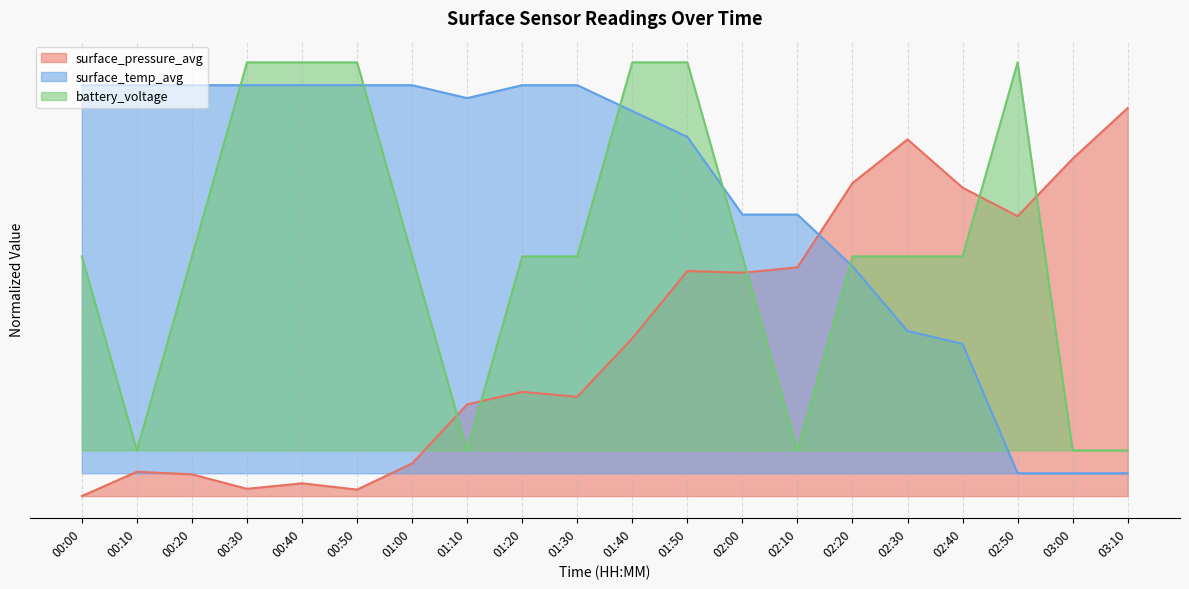

What is the average value of the surface_pressure_avg series?

0.4